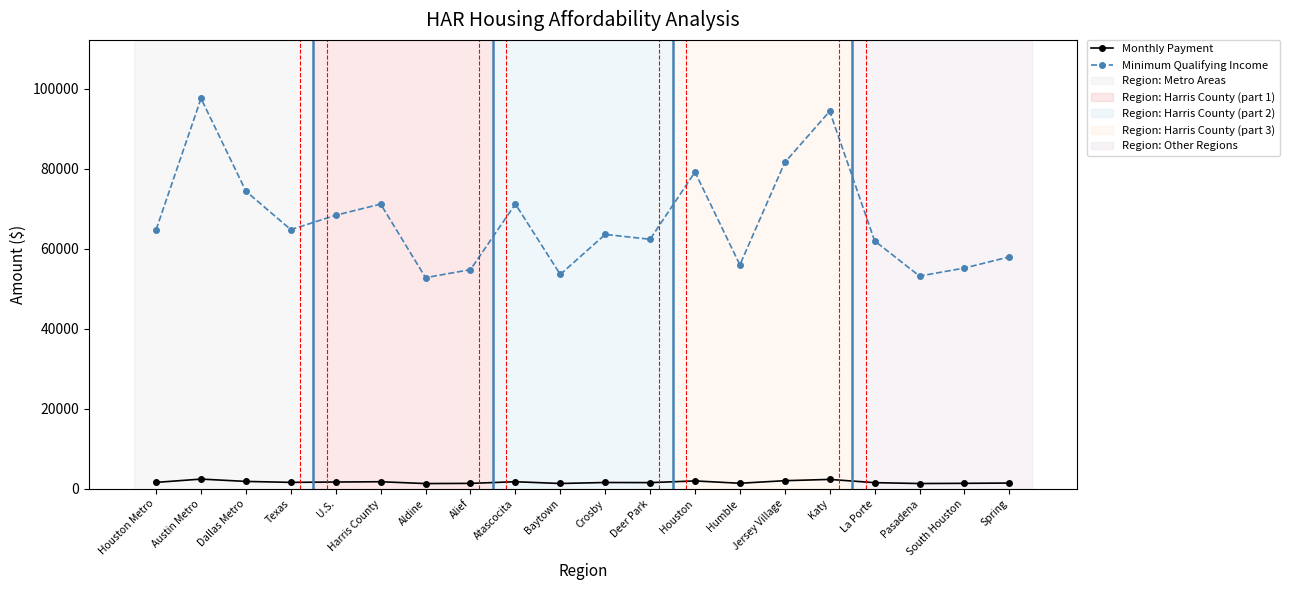

The Monthly Payment series shows 1370 at Alief. True or false?

True